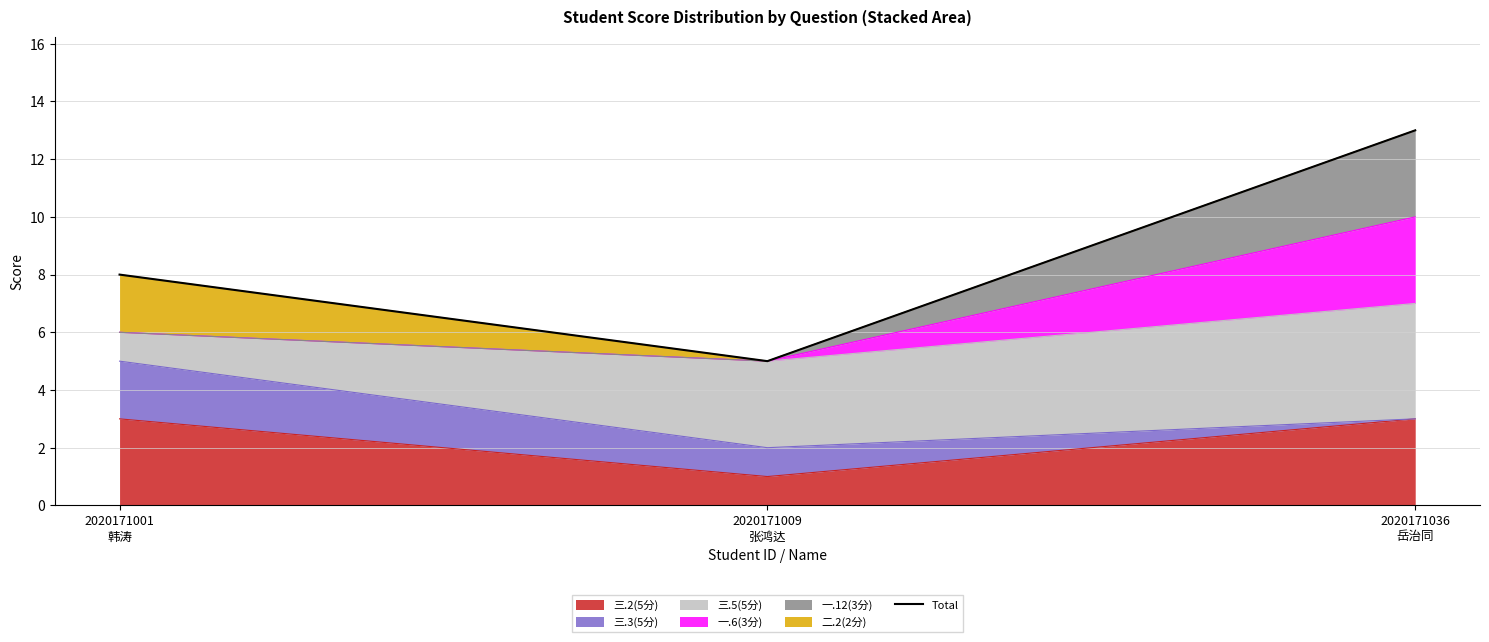

Which label corresponds to the largest value in the chart?

2020171036
岳治同